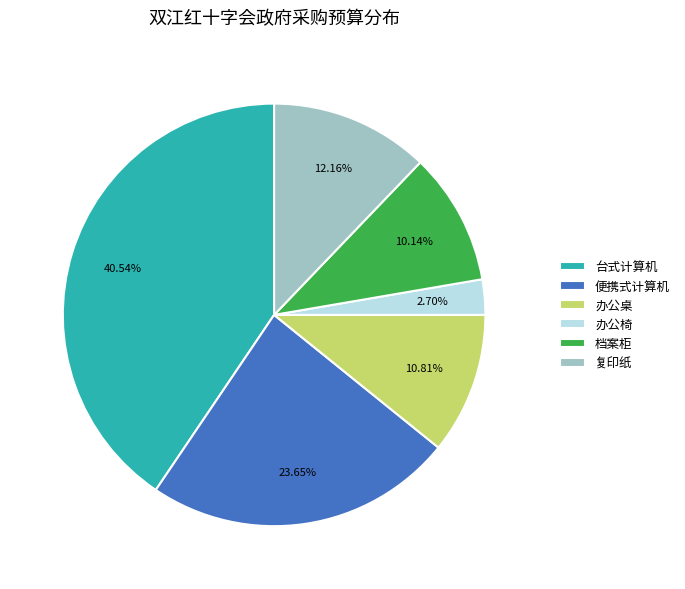

Is there any slice that represents more than half of the pie?

No